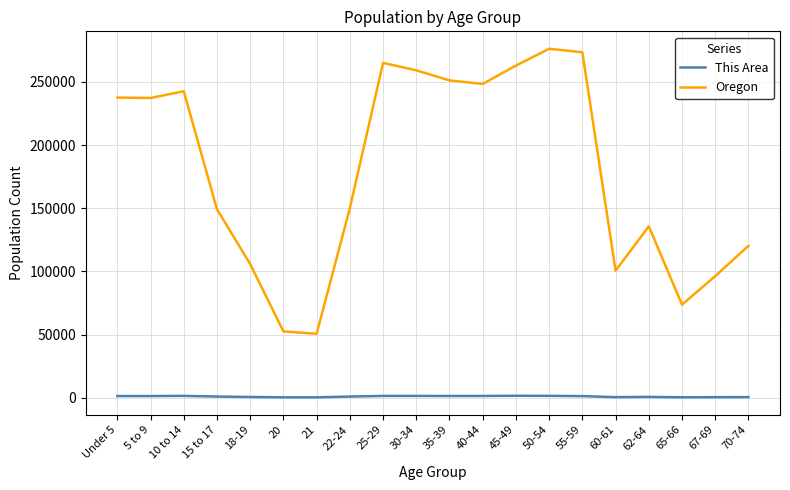

Between 10 to 14 and 55-59, which series saw the biggest shift?

Oregon